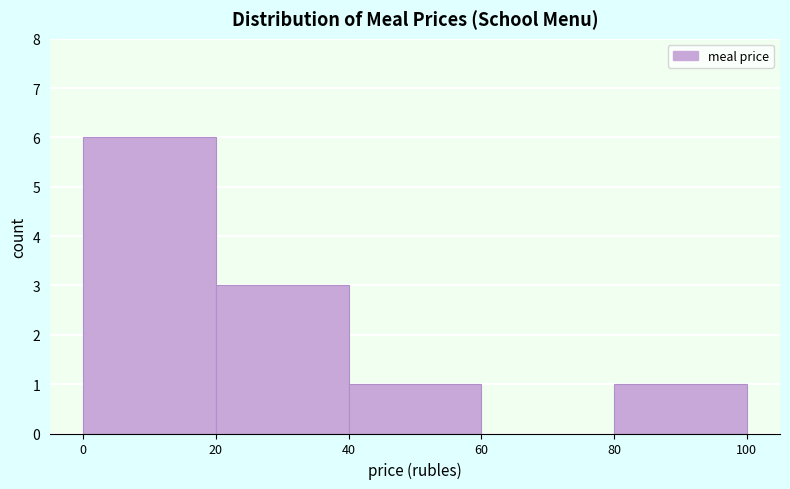

Reading left to right, transcribe this chart: for each bar, give the range it covers on the x-axis and its height. The values are not printed on the chart, so give them approximately, as read against the axis.

0 to 20: 6
20 to 40: 3
40 to 60: 1
60 to 80: 0
80 to 100: 1